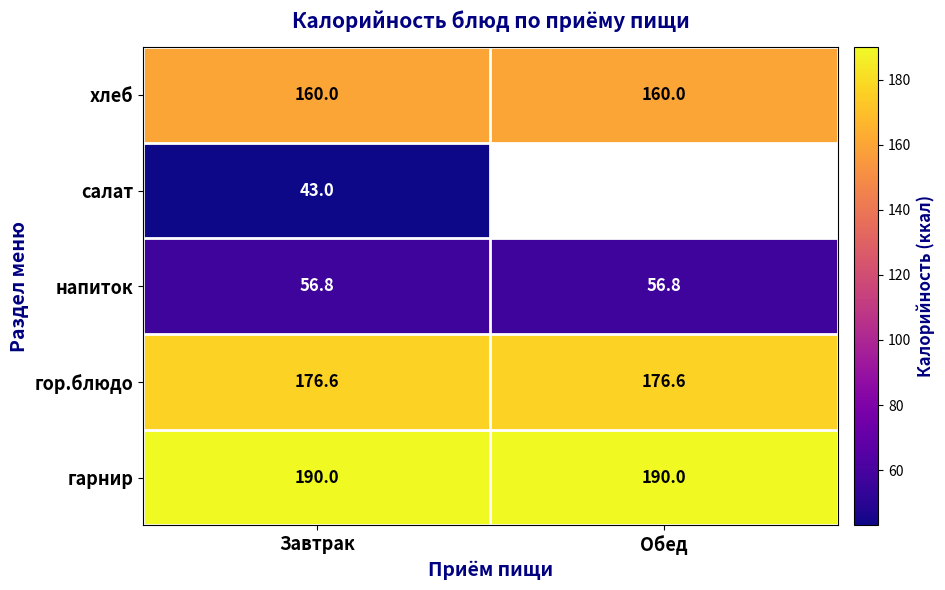

How many categories are shown in the chart?

2